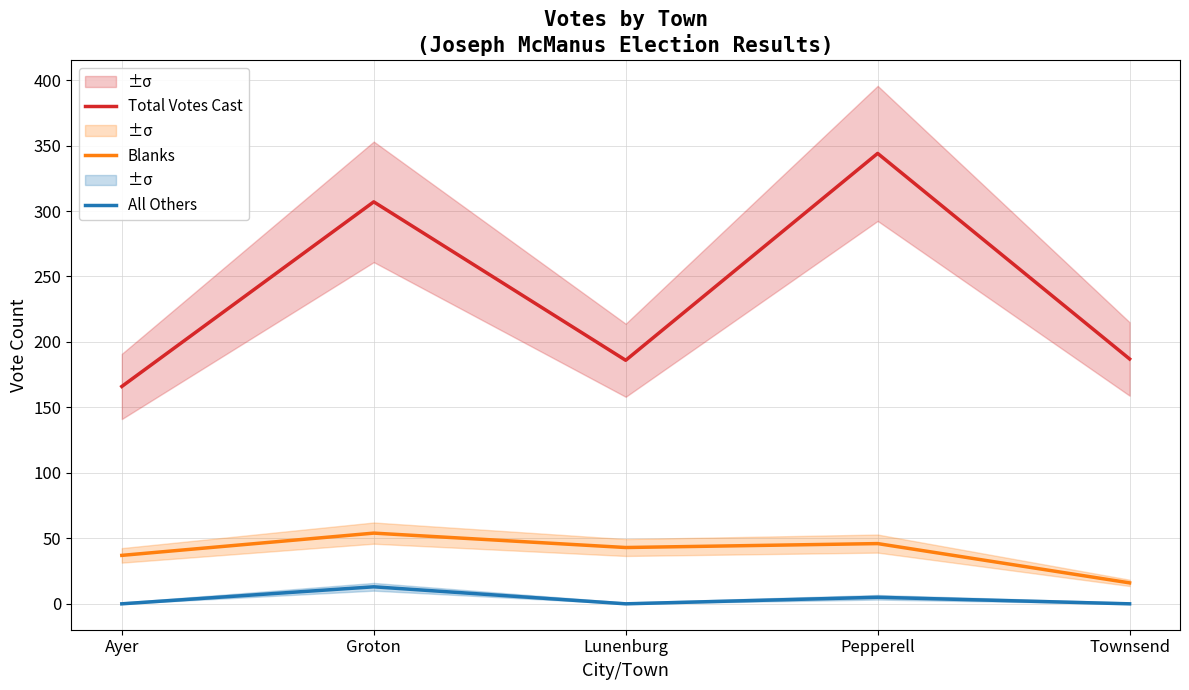

What is the difference between the highest and lowest values at Pepperell?

339